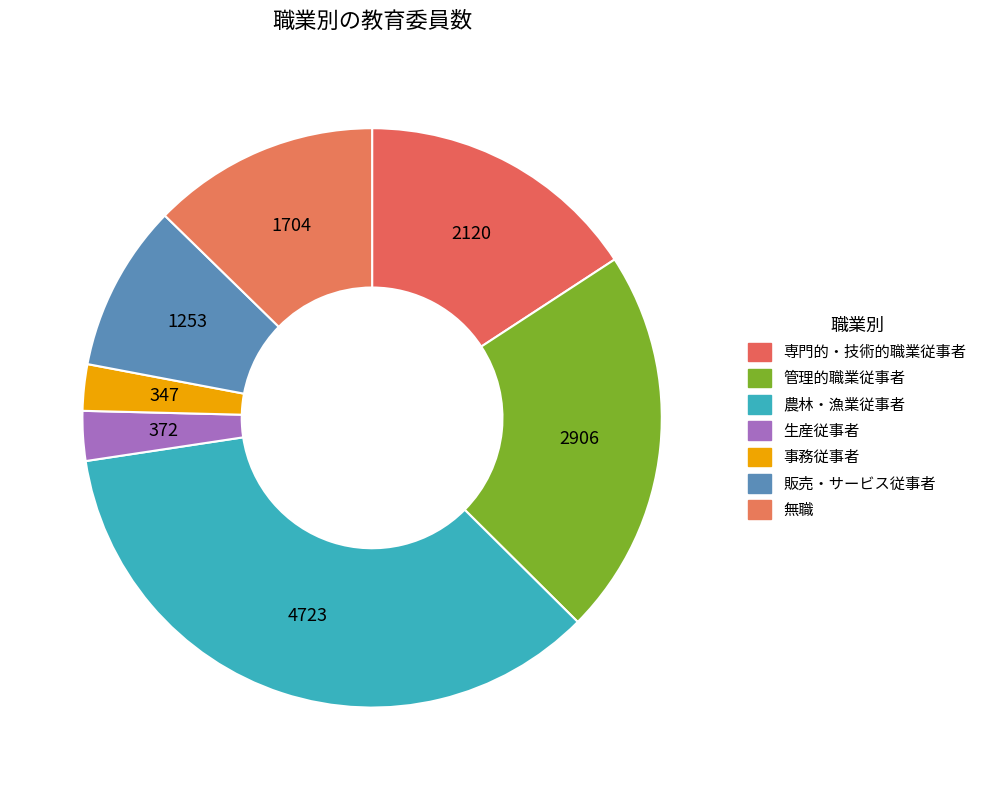

How many slices are in this pie chart?

7